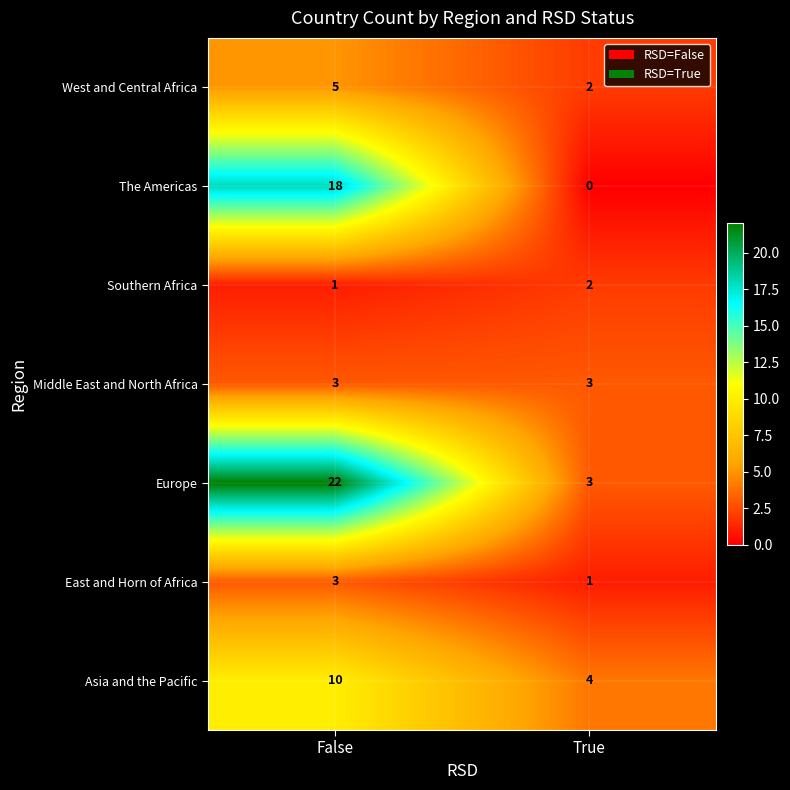

The value of West and Central Africa at True is 2. True or false?

True